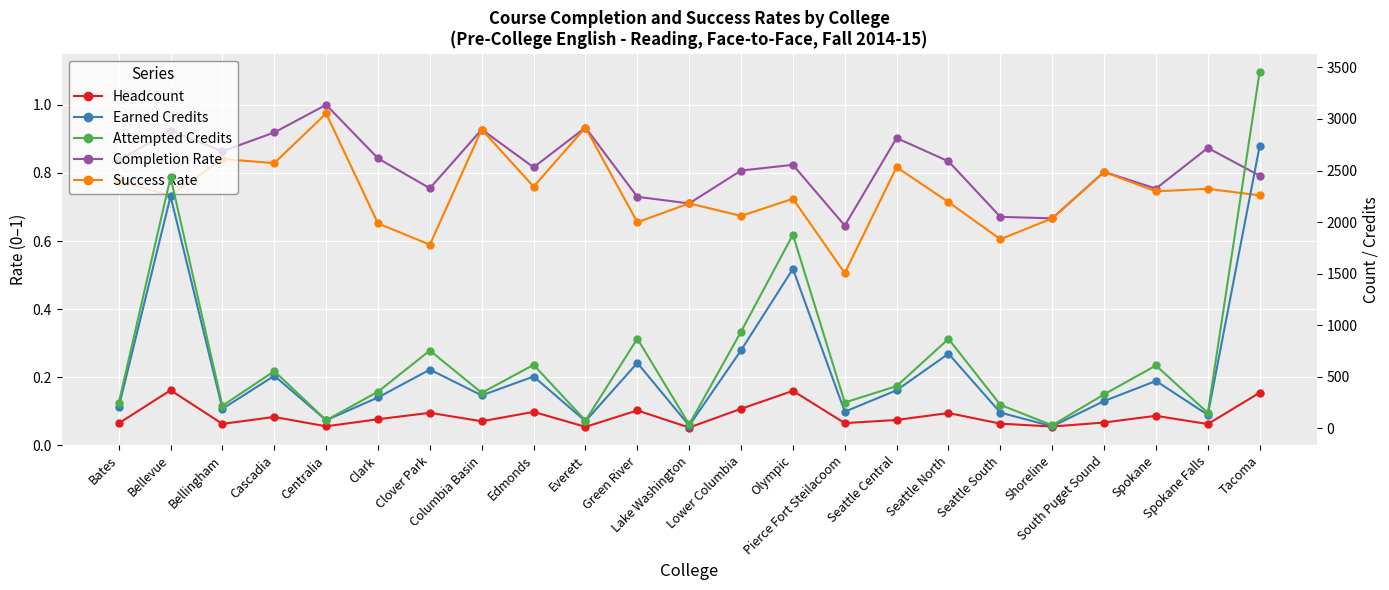

Rank the series by their maximum value, from lowest to highest.

Success Rate, Completion Rate, Headcount, Earned Credits, Attempted Credits